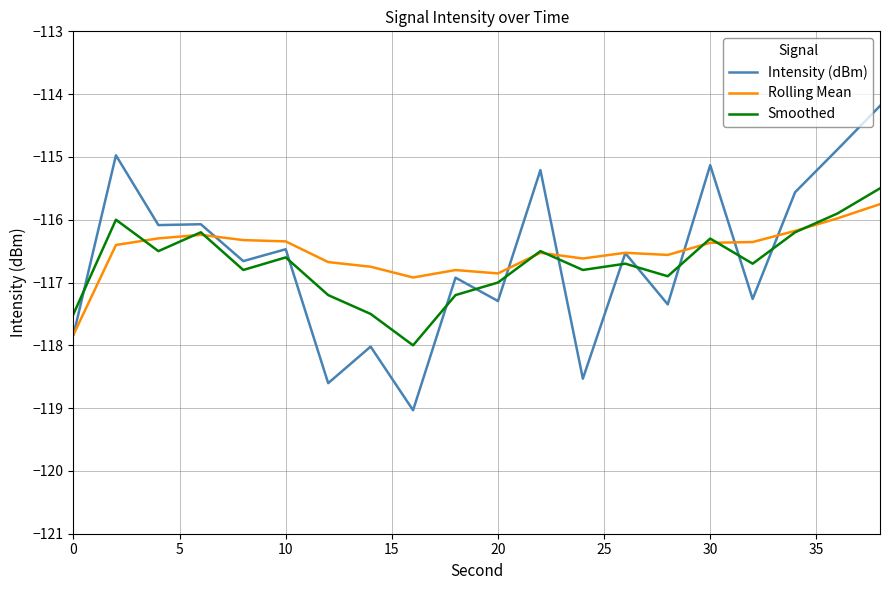

What is the highest value of the Smoothed series?

-115.5